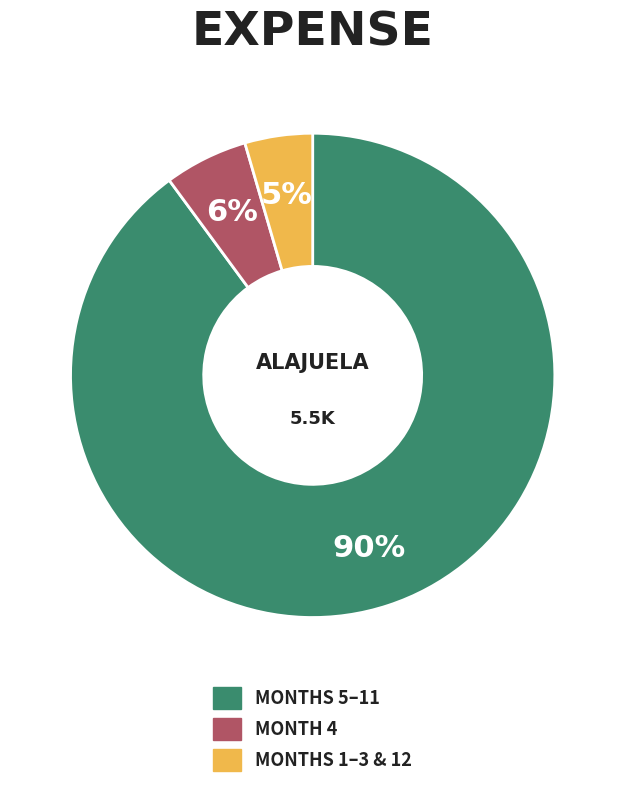

How many segments does this pie chart have?

3